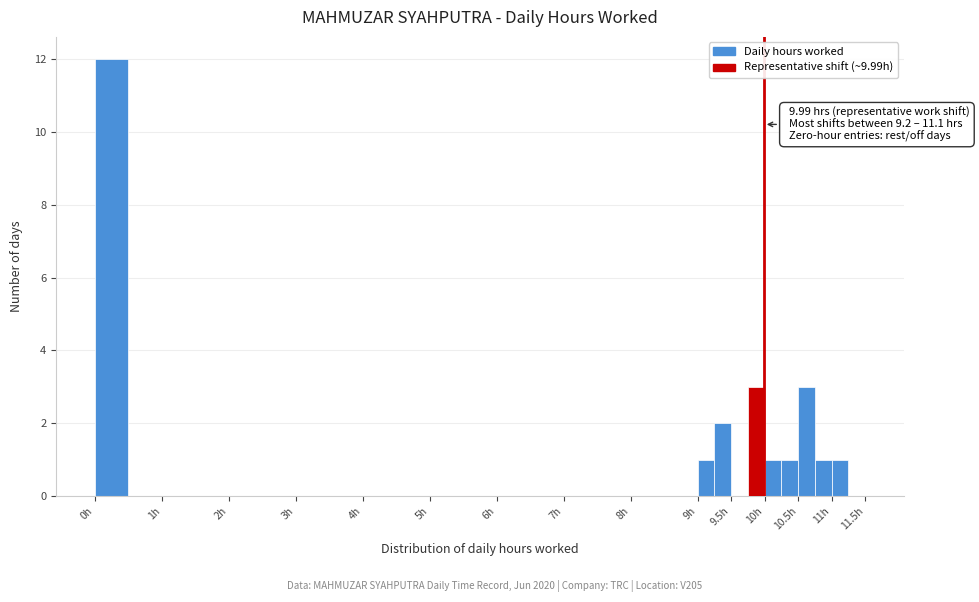

Which range on the x-axis has the tallest bar?

0.00 to 0.50